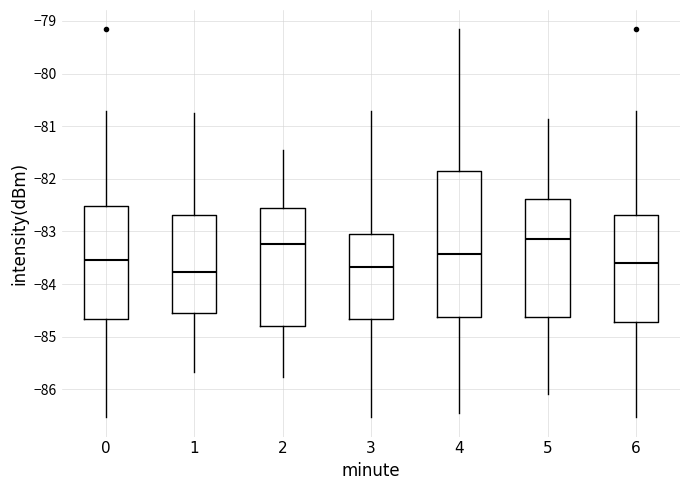

Reading left to right, read every box against the y-axis: the position of its median line, the range the box covers, and the ends of its whiskers. The values are not printed on the chart, so give them approximately, as read against the axis.

0: median -83.5, box -84.7 to -82.5, whiskers -86.5 to -80.7
1: median -83.8, box -84.5 to -82.7, whiskers -85.7 to -80.7
2: median -83.2, box -84.8 to -82.5, whiskers -85.8 to -81.5
3: median -83.7, box -84.7 to -83.0, whiskers -86.5 to -80.7
4: median -83.4, box -84.6 to -81.8, whiskers -86.4 to -79.2
5: median -83.1, box -84.6 to -82.4, whiskers -86.1 to -80.9
6: median -83.6, box -84.7 to -82.7, whiskers -86.5 to -80.7